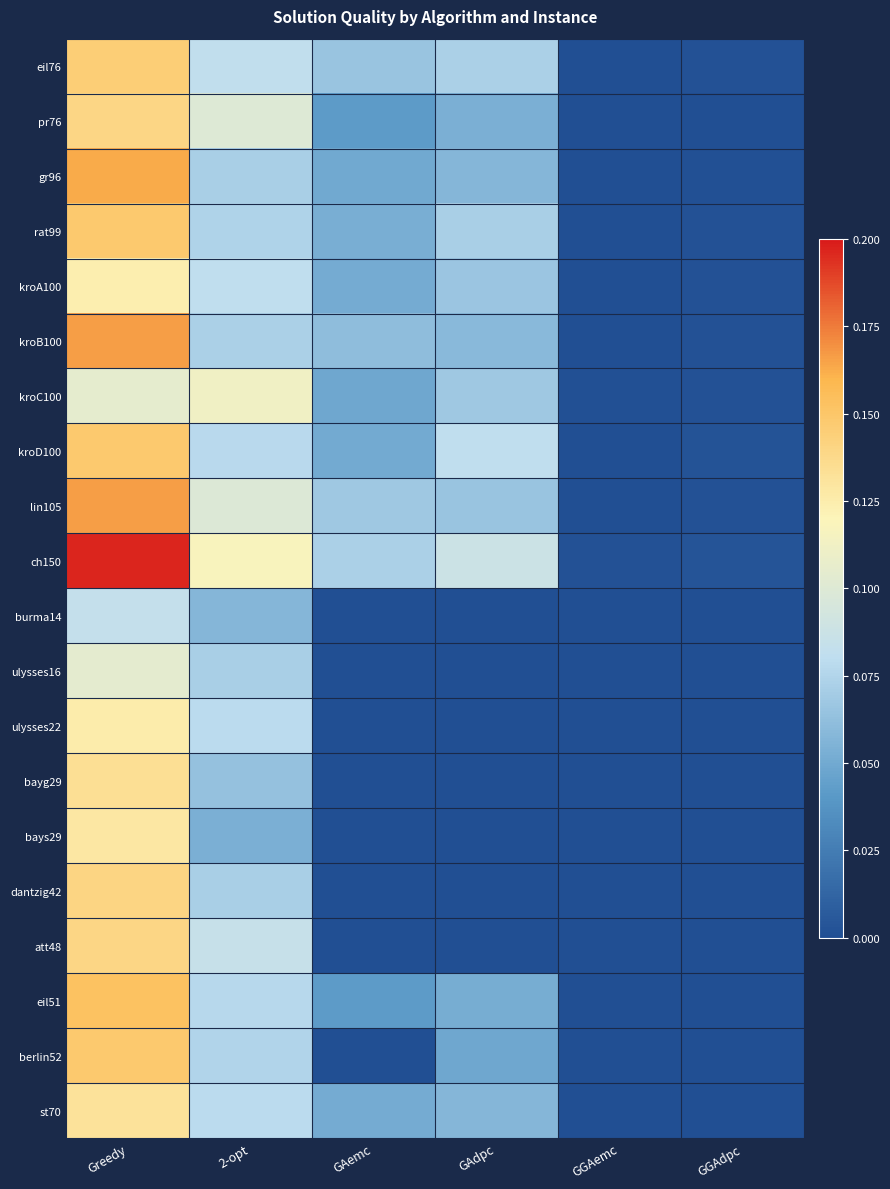

Reading left to right, what are all the values shown in this chart?

eil76: Greedy=0.1	2-opt=0.1	GAemc=0.1	GAdpc=0.1	GGAemc=0.0	GGAdpc=0.0
pr76: Greedy=0.1	2-opt=0.1	GAemc=0.0	GAdpc=0.1	GGAemc=0.0	GGAdpc=0.0
gr96: Greedy=0.2	2-opt=0.1	GAemc=0.0	GAdpc=0.1	GGAemc=0.0	GGAdpc=0.0
rat99: Greedy=0.1	2-opt=0.1	GAemc=0.1	GAdpc=0.1	GGAemc=0.0	GGAdpc=0.0
kroA100: Greedy=0.1	2-opt=0.1	GAemc=0.1	GAdpc=0.1	GGAemc=0.0	GGAdpc=0.0
kroB100: Greedy=0.2	2-opt=0.1	GAemc=0.1	GAdpc=0.1	GGAemc=0.0	GGAdpc=0.0
kroC100: Greedy=0.1	2-opt=0.1	GAemc=0.0	GAdpc=0.1	GGAemc=0.0	GGAdpc=0.0
kroD100: Greedy=0.1	2-opt=0.1	GAemc=0.1	GAdpc=0.1	GGAemc=0.0	GGAdpc=0.0
lin105: Greedy=0.2	2-opt=0.1	GAemc=0.1	GAdpc=0.1	GGAemc=0.0	GGAdpc=0.0
ch150: Greedy=0.2	2-opt=0.1	GAemc=0.1	GAdpc=0.1	GGAemc=0.0	GGAdpc=0.0
burma14: Greedy=0.1	2-opt=0.1	GAemc=0.0	GAdpc=0.0	GGAemc=0.0	GGAdpc=0.0
ulysses16: Greedy=0.1	2-opt=0.1	GAemc=0.0	GAdpc=0.0	GGAemc=0.0	GGAdpc=0.0
ulysses22: Greedy=0.1	2-opt=0.1	GAemc=0.0	GAdpc=0.0	GGAemc=0.0	GGAdpc=0.0
bayg29: Greedy=0.1	2-opt=0.1	GAemc=0.0	GAdpc=0.0	GGAemc=0.0	GGAdpc=0.0
bays29: Greedy=0.1	2-opt=0.1	GAemc=0.0	GAdpc=0.0	GGAemc=0.0	GGAdpc=0.0
dantzig42: Greedy=0.1	2-opt=0.1	GAemc=0.0	GAdpc=0.0	GGAemc=0.0	GGAdpc=0.0
att48: Greedy=0.1	2-opt=0.1	GAemc=0.0	GAdpc=0.0	GGAemc=0.0	GGAdpc=0.0
eil51: Greedy=0.2	2-opt=0.1	GAemc=0.0	GAdpc=0.1	GGAemc=0.0	GGAdpc=0.0
berlin52: Greedy=0.1	2-opt=0.1	GAemc=0.0	GAdpc=0.0	GGAemc=0.0	GGAdpc=0.0
st70: Greedy=0.1	2-opt=0.1	GAemc=0.1	GAdpc=0.1	GGAemc=0.0	GGAdpc=0.0